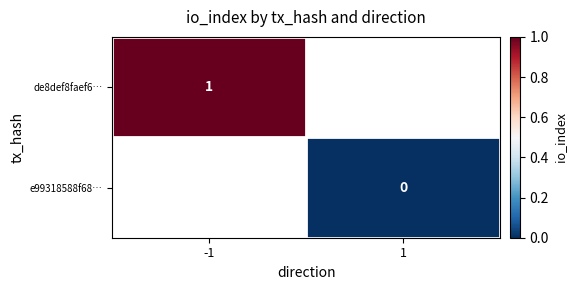

What is the greatest value displayed?

1.0